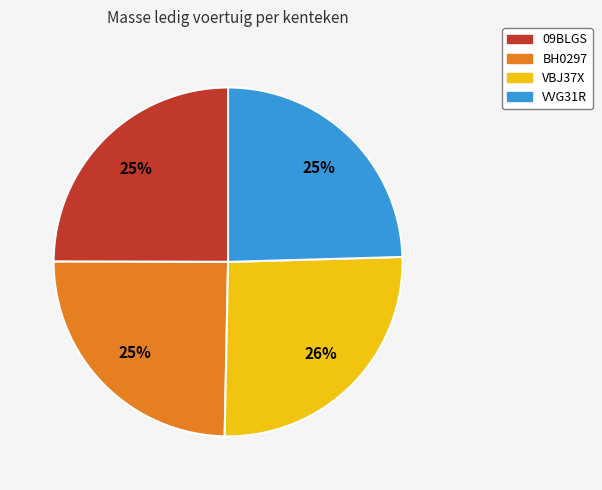

Is it true that VBJ37X is 26% of the pie?

True